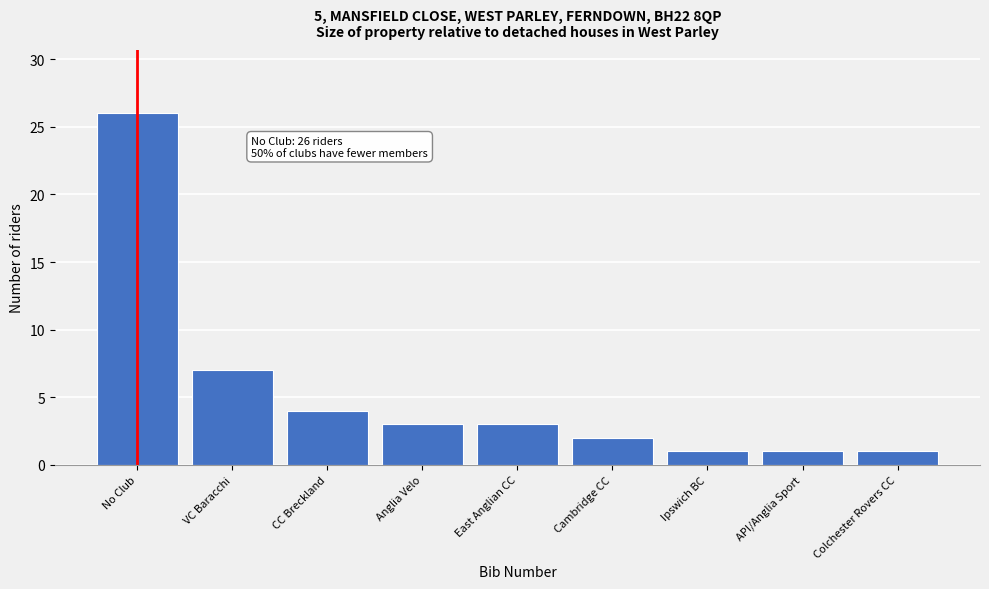

Reading left to right, what are all the values shown in this chart?

No Club=26	VC Baracchi=7	CC Breckland=4	Anglia Velo=3	East Anglian CC=3	Cambridge CC=2	Ipswich BC=1	API/Anglia Sport=1	Colchester Rovers CC=1